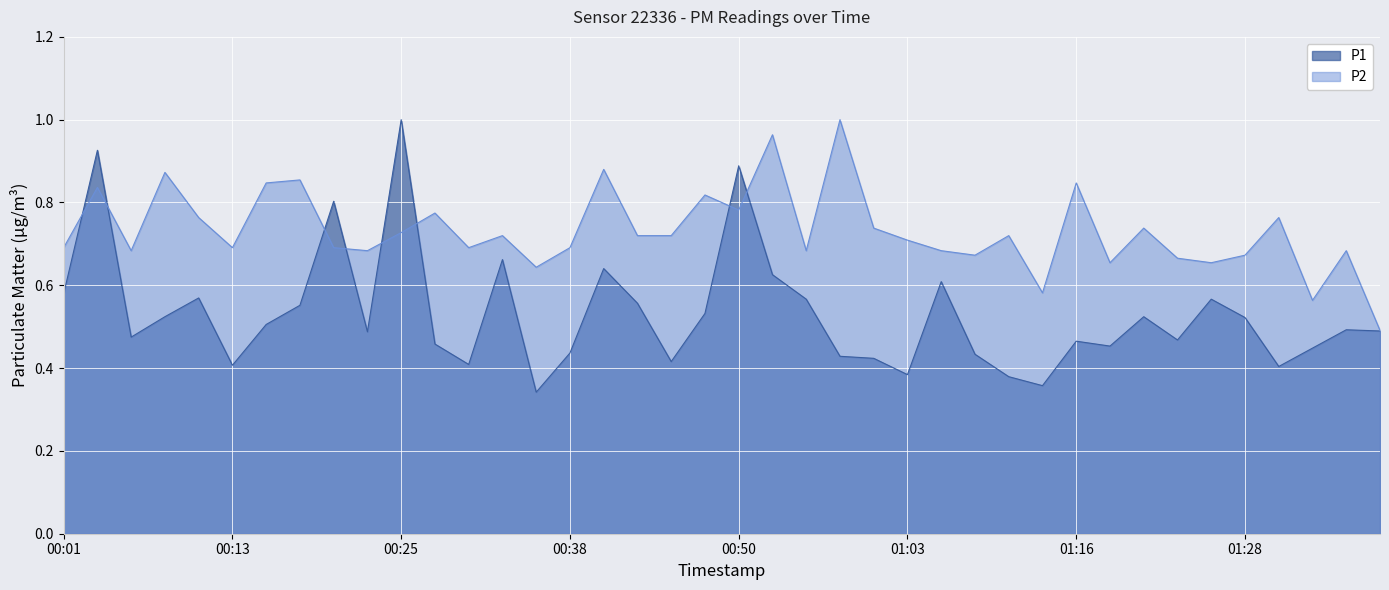

The P1 series shows 0.9 at 00:11. True or false?

False